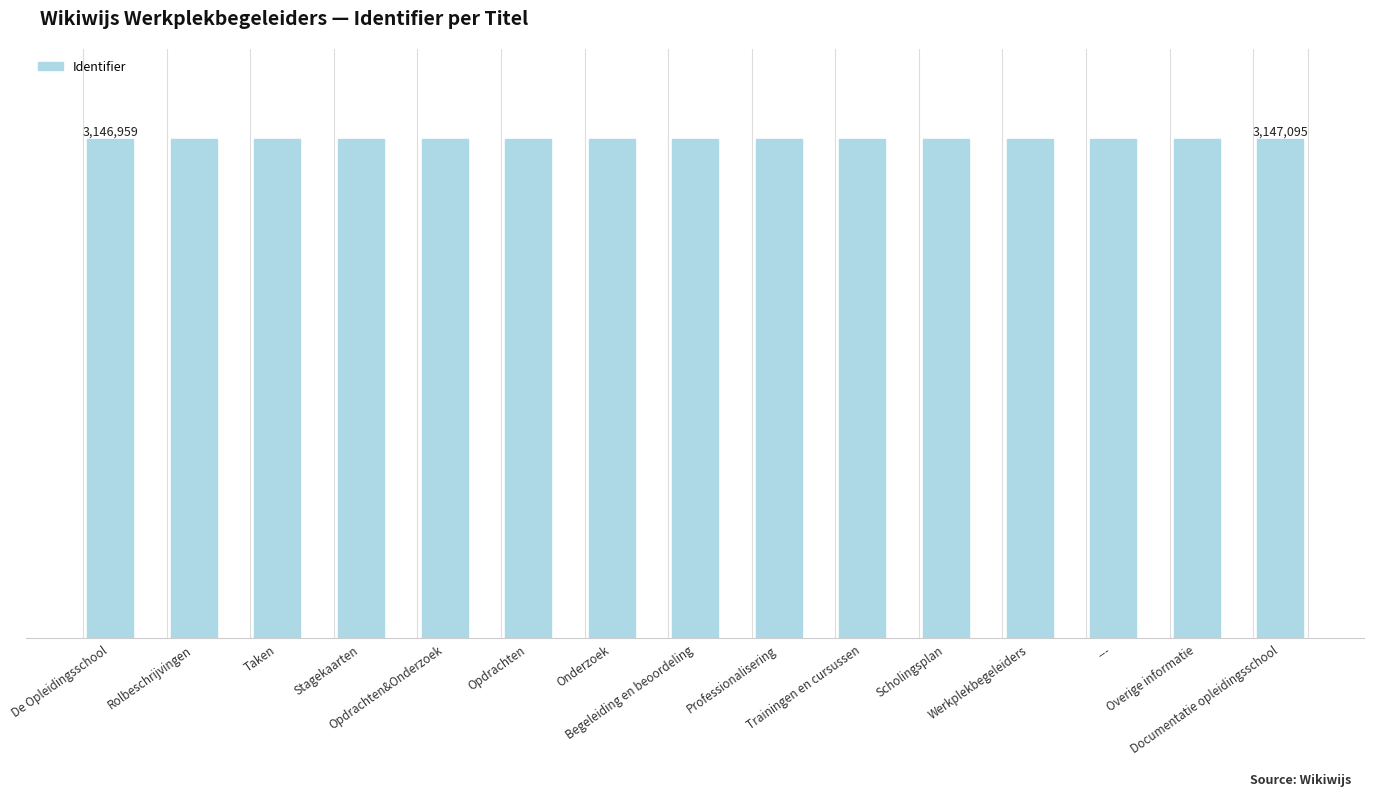

What is the difference between the values at Scholingsplan and Werkplekbegeleiders?

2